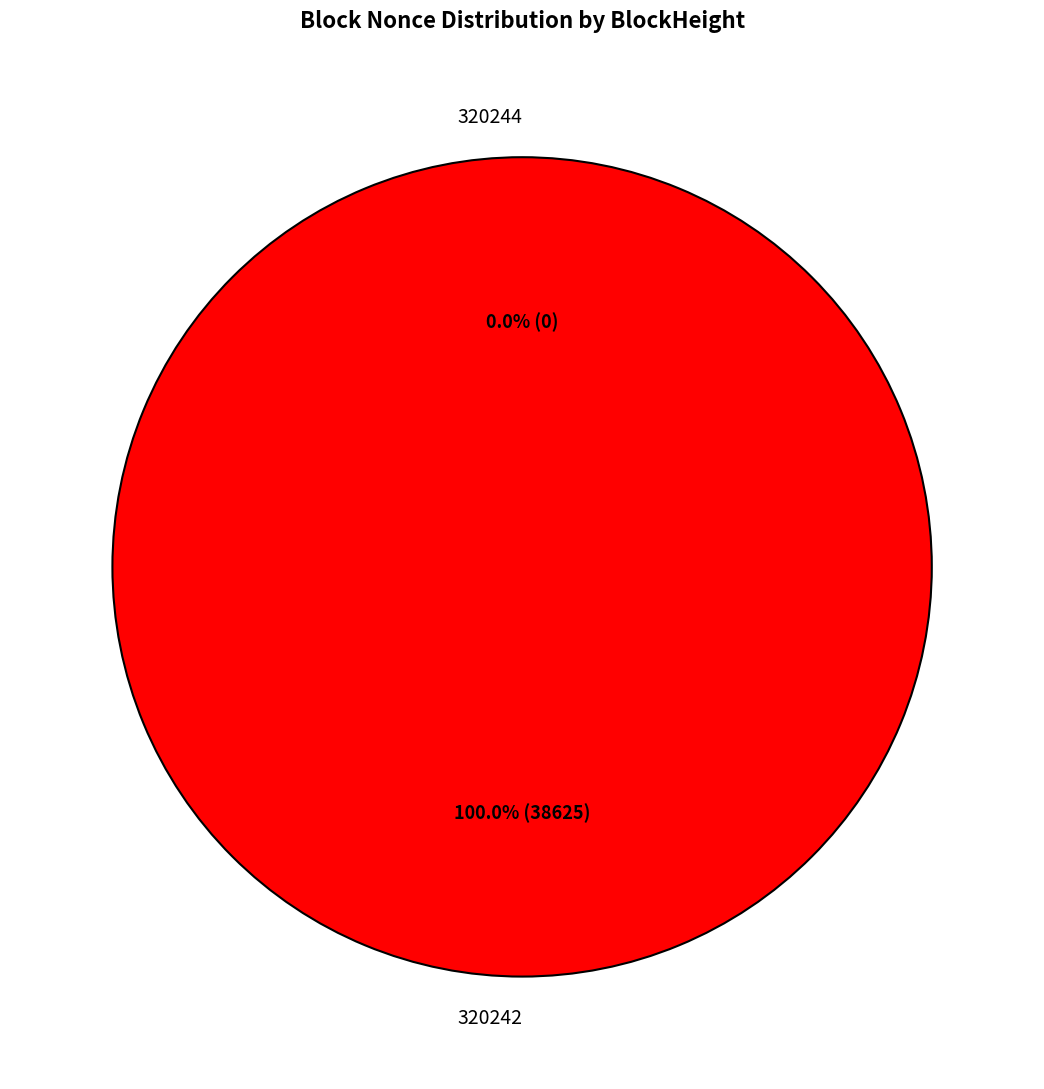

To the nearest percent, what percentage of the pie is 320242?

100%